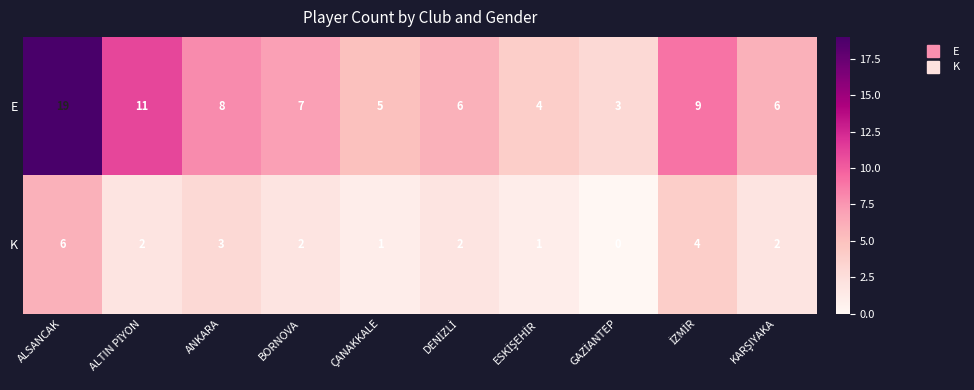

The value of E at ANKARA is 8. True or false?

True